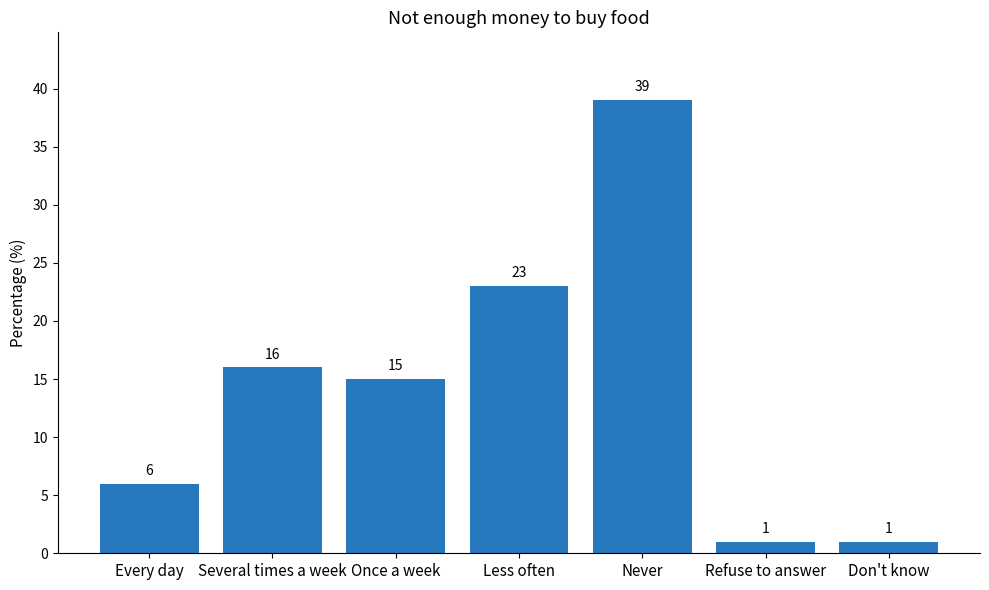

Which has a higher value, Refuse to answer or Several times a week?

Several times a week